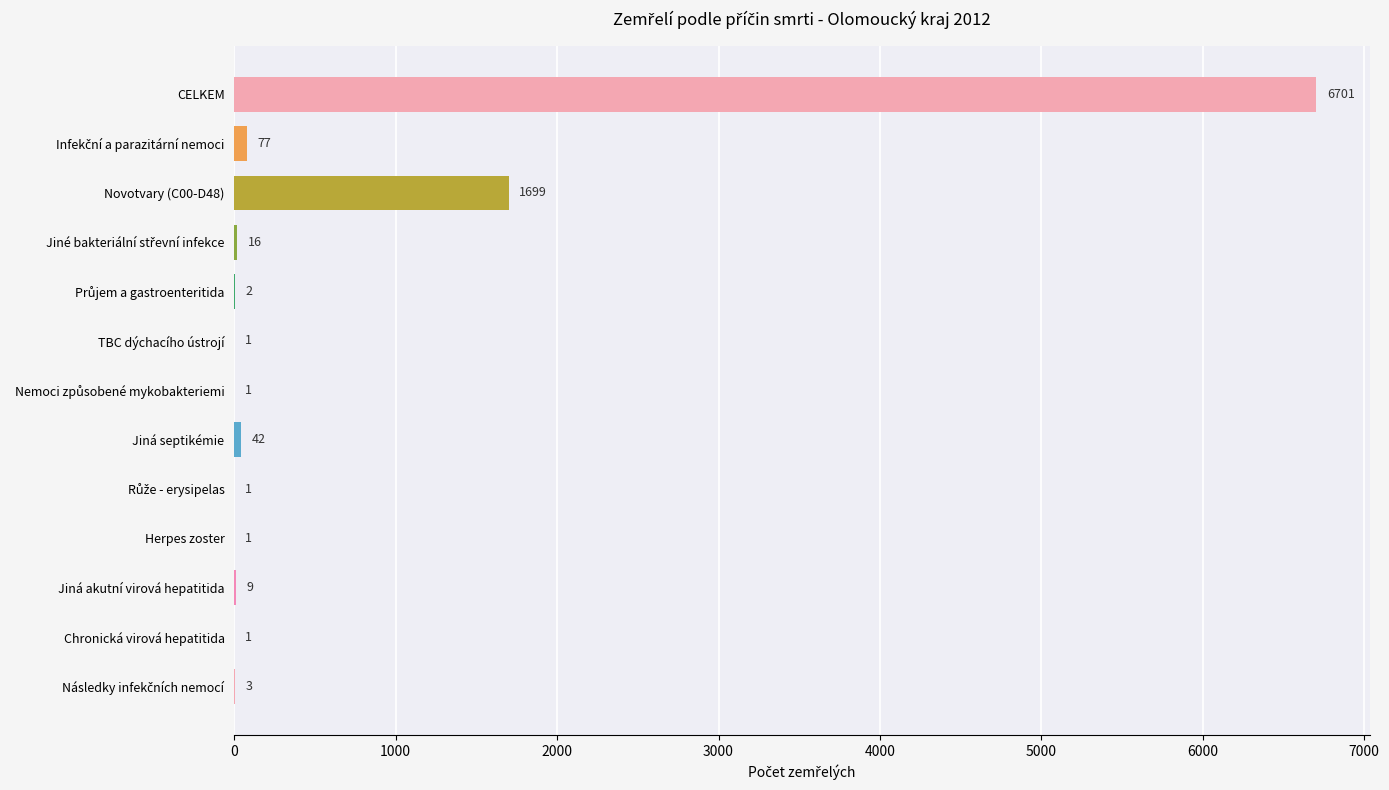

Between Jiná akutní virová hepatitida and Novotvary (C00-D48), which is larger?

Novotvary (C00-D48)